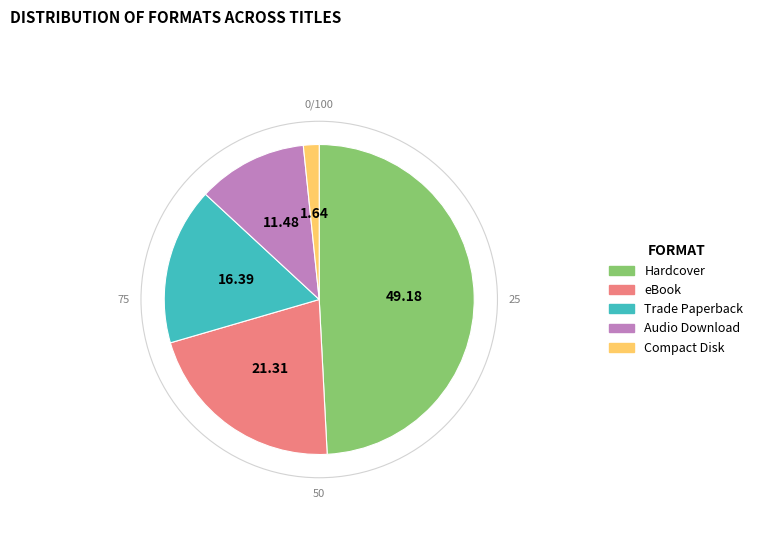

The Hardcover slice represents 49% of the pie. True or false?

True